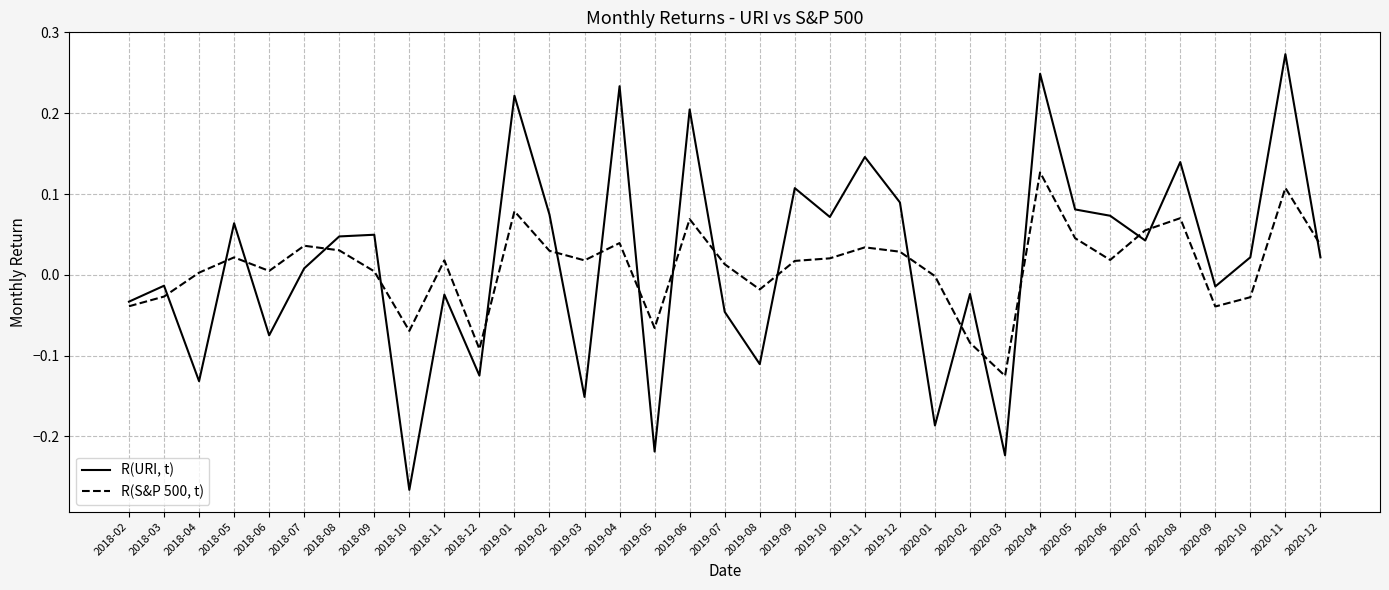

The value of R(S&P 500, t) at 2020-02 is -0.0. True or false?

False